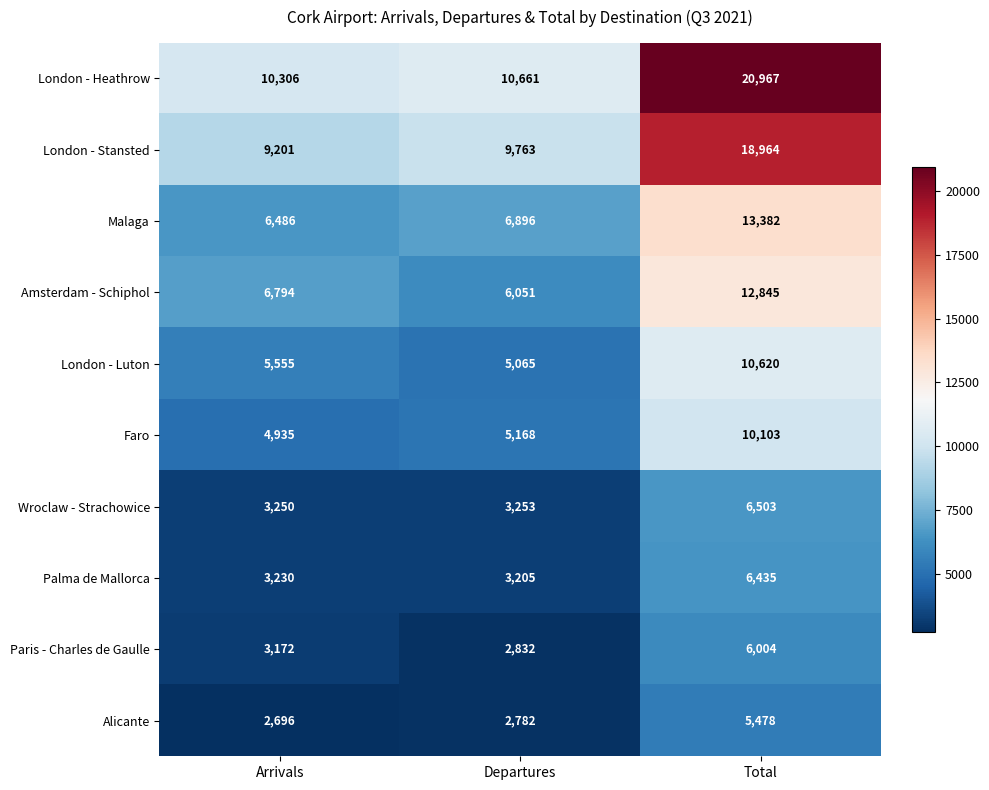

What is the minimum value shown in the chart?

2696